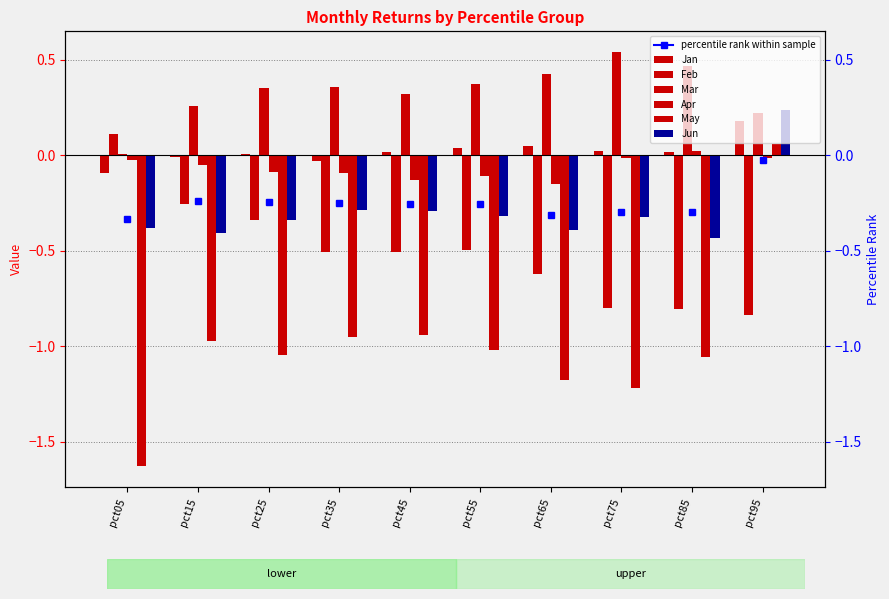

How many series are shown in this chart?

6